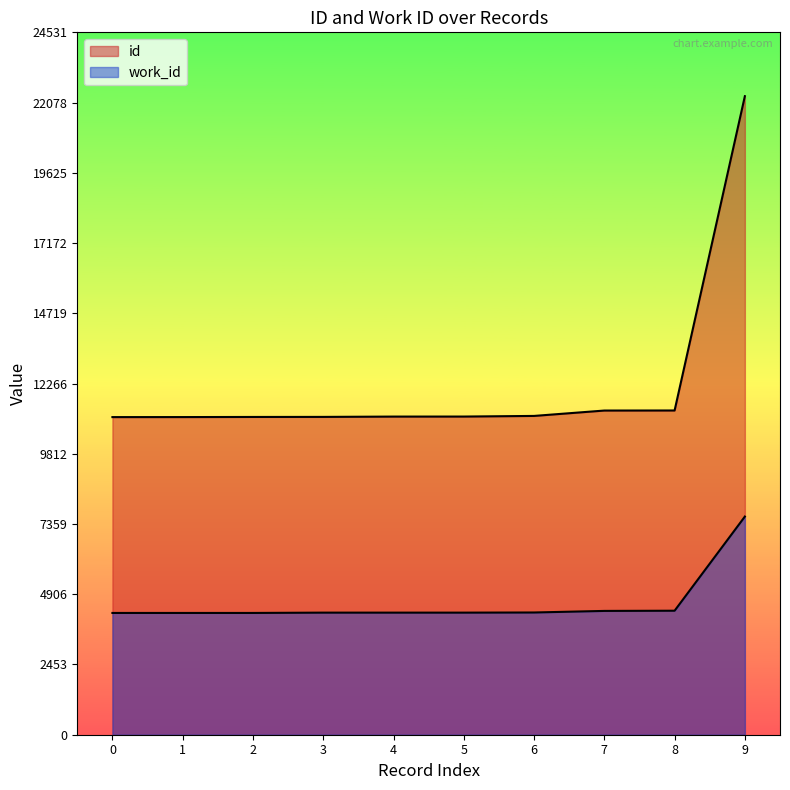

What is the total value across all series at ?

15364